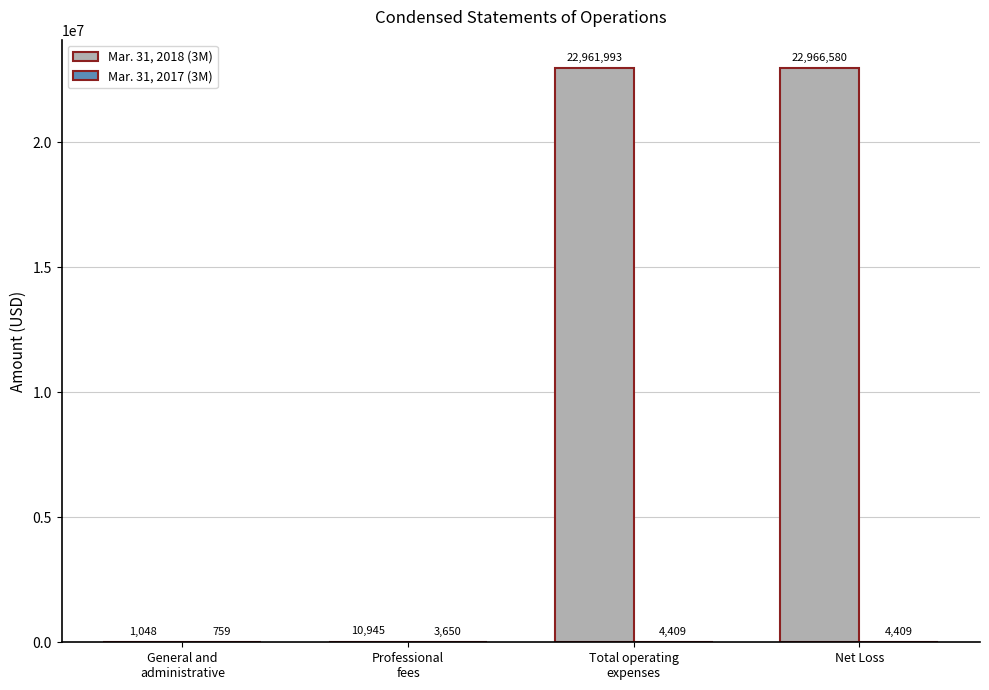

What is the maximum value for Mar. 31, 2018 (3M)?

22966580